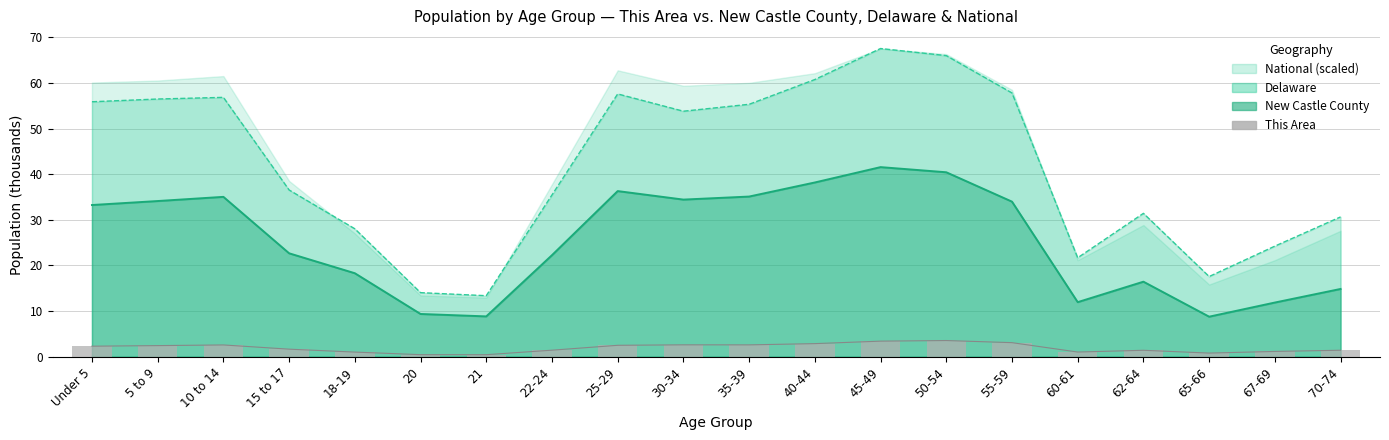

What is the label of the 16th bar from the left?

60-61